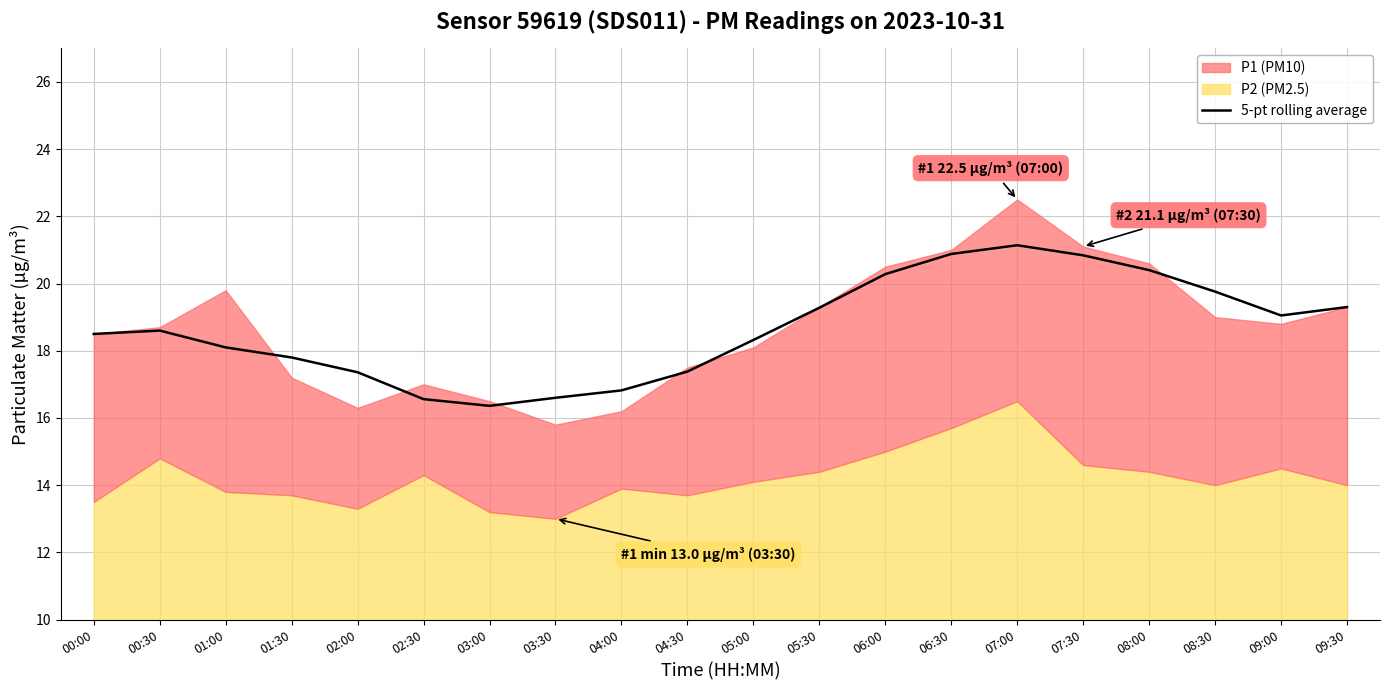

What position from the right is 08:30?

3